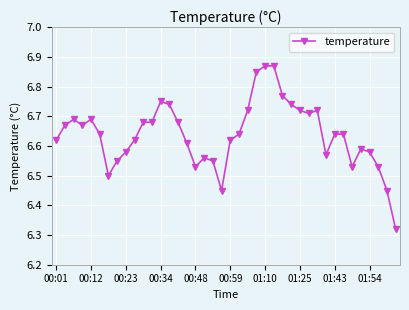

True or false: the data has more than 2 interior local peaks.

True